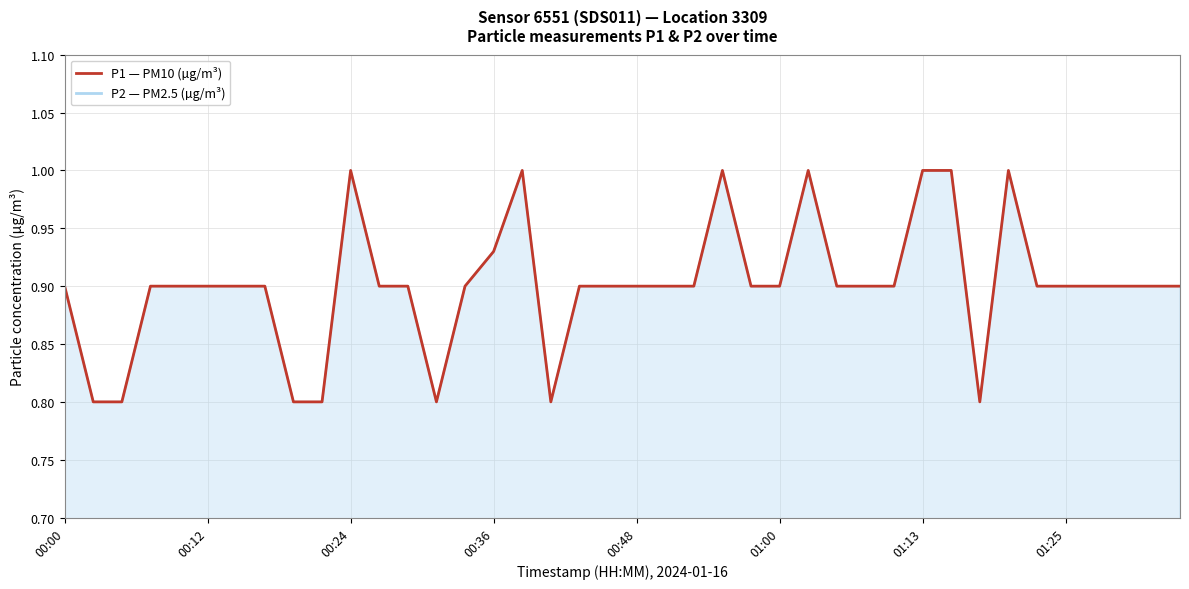

How many lines are shown in the chart?

2